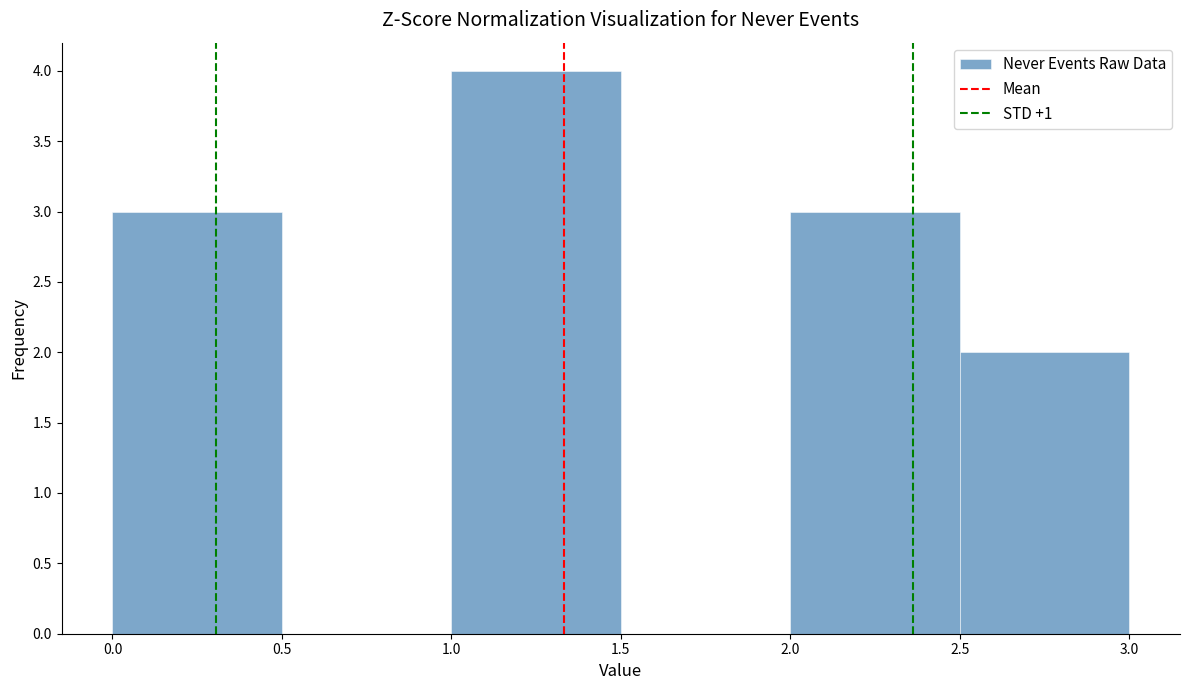

Over which range of the x-axis is the bar tallest?

1.0 to 1.5